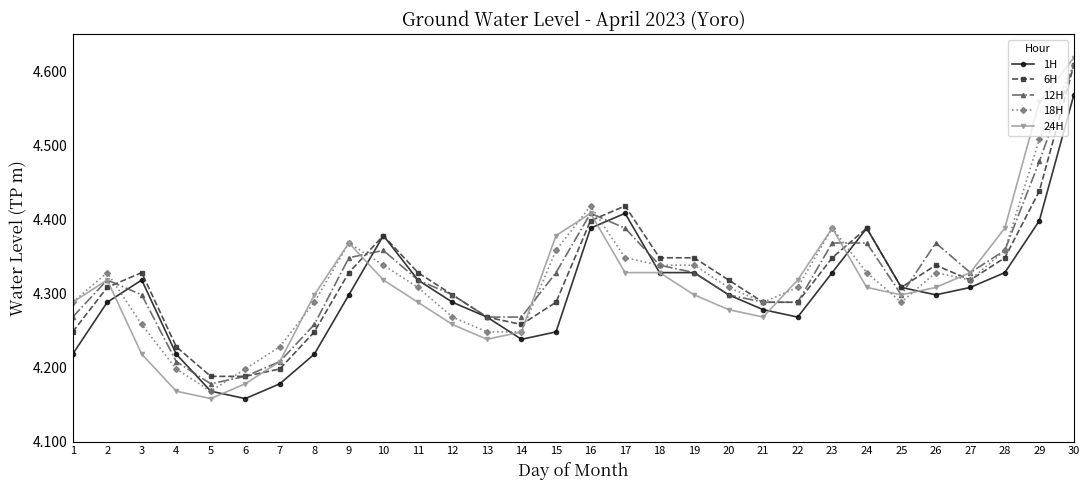

What is the total value across all series at 16?

22.0